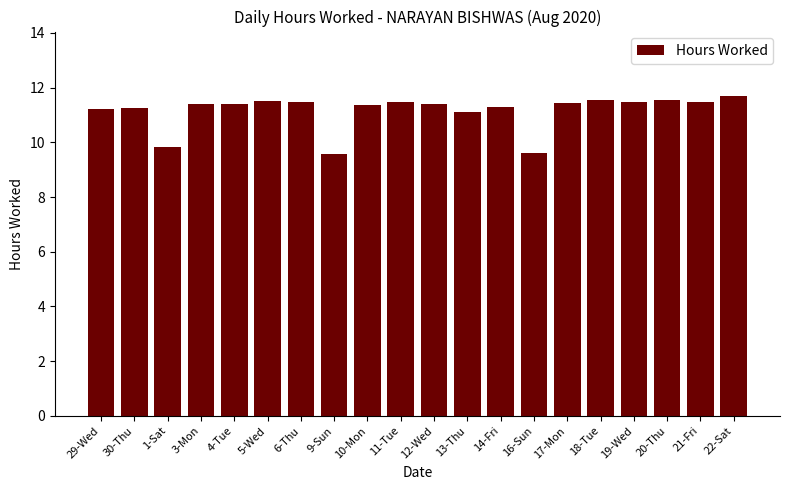

Does the chart contain stacked bars?

No